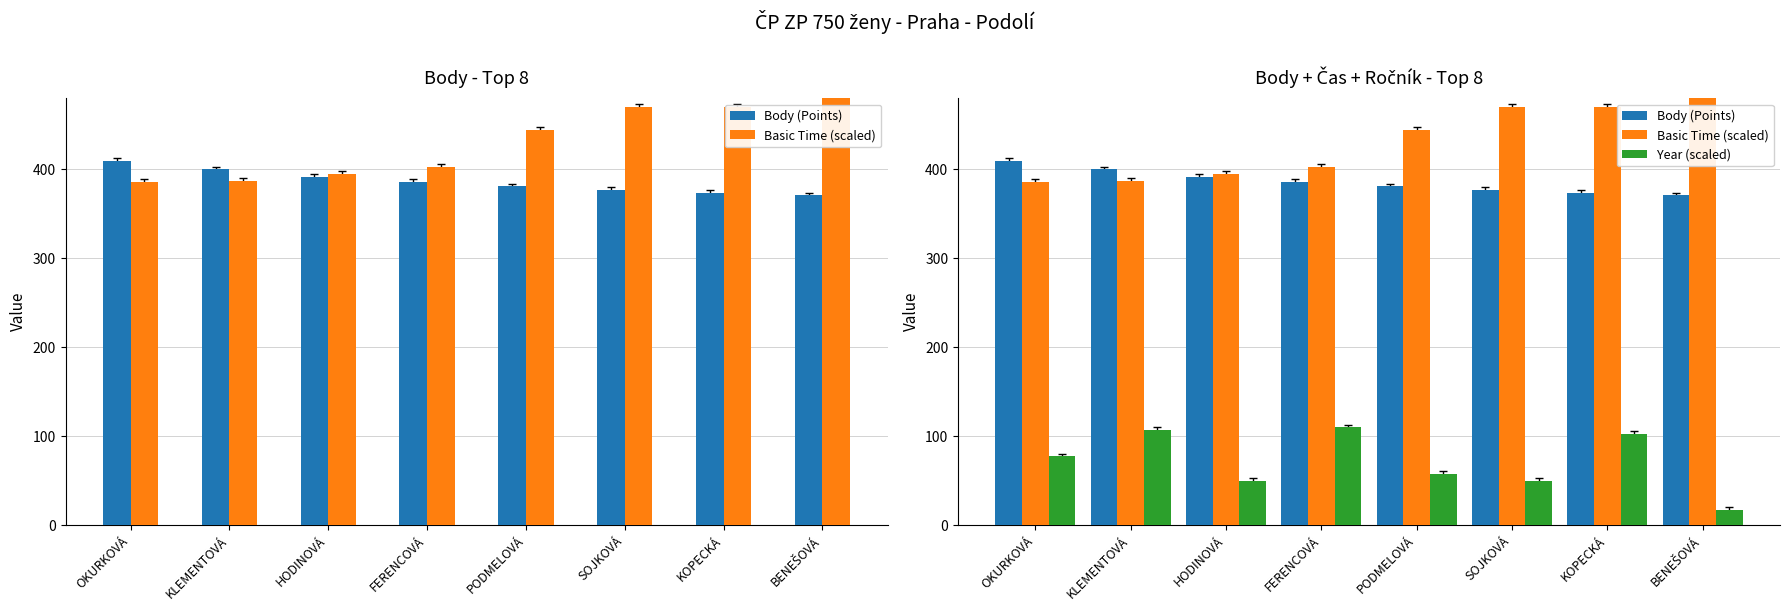

Reading left to right, what are all the values shown in this chart?

Body (Points): 410.0	400.0	392.0	386.0	381.0	377.0	374.0	371.0
Basic Time (scaled): 386.1	387.4	395.1	402.8	444.5	470.3	470.4	485.7
Year (scaled): 77.5	107.5	50.0	110.0	57.5	50.0	102.5	17.5